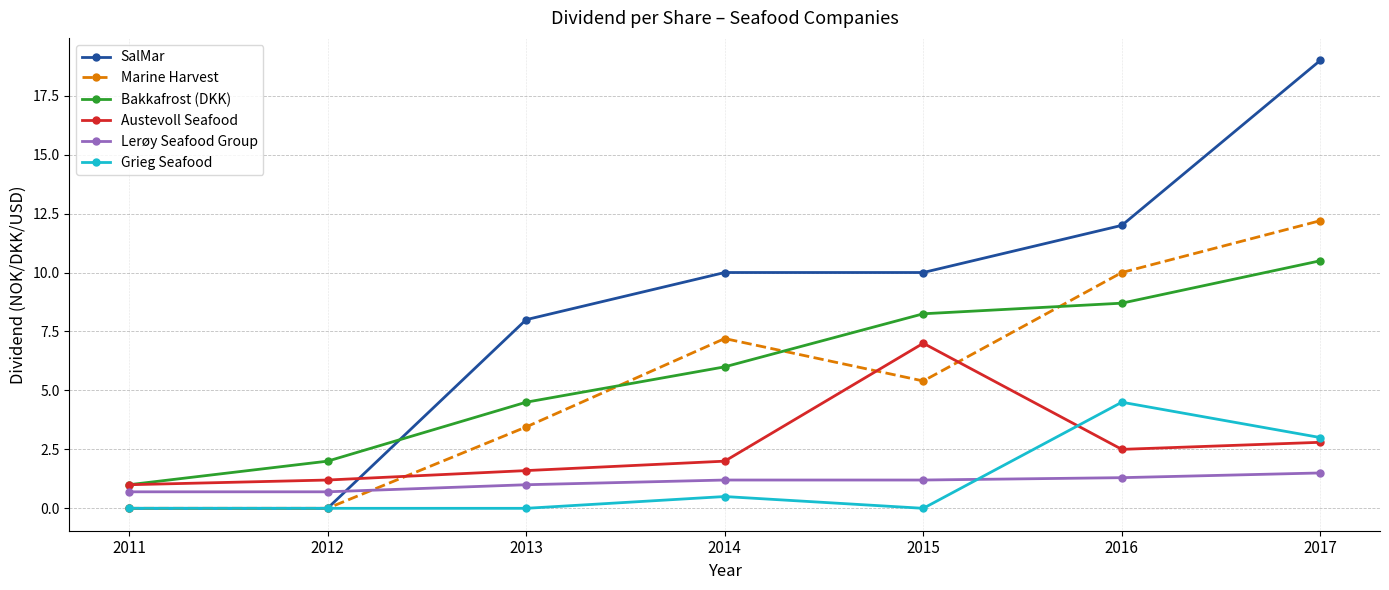

How many data points does each series have?

7